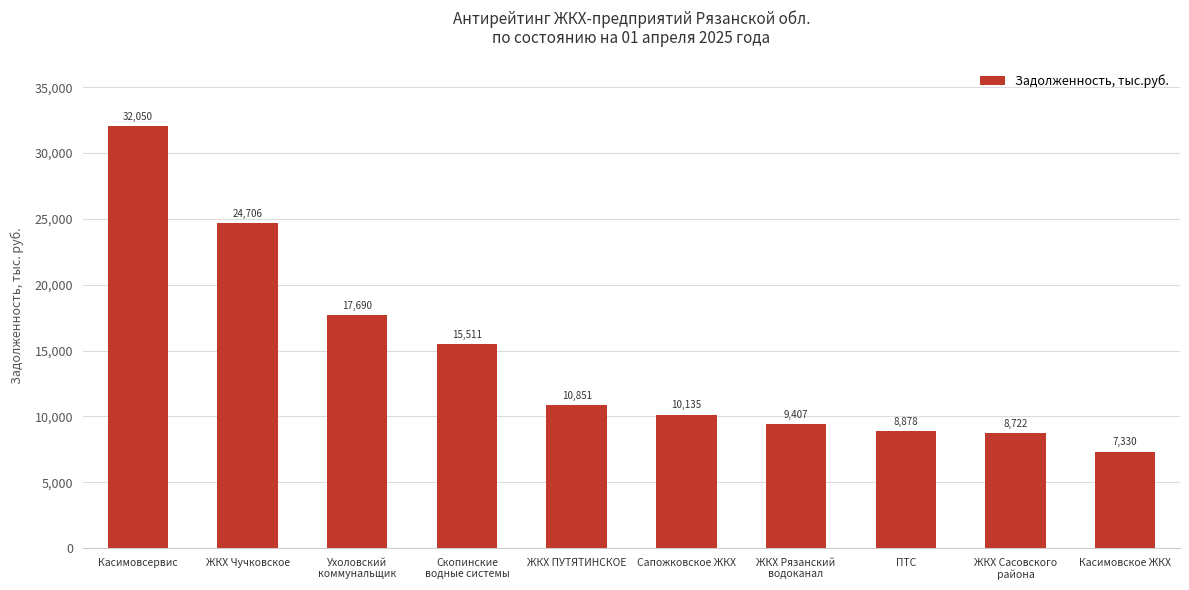

What is the sum of the values at ЖКХ ПУТЯТИНСКОЕ and Скопинские
водные системы?

26361.7